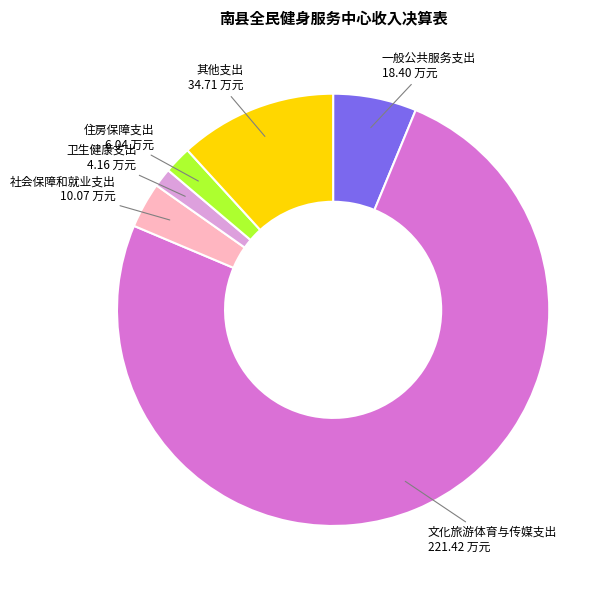

What is the ratio of the value at 住房保障支出 to the value at 社会保障和就业支出?

0.6